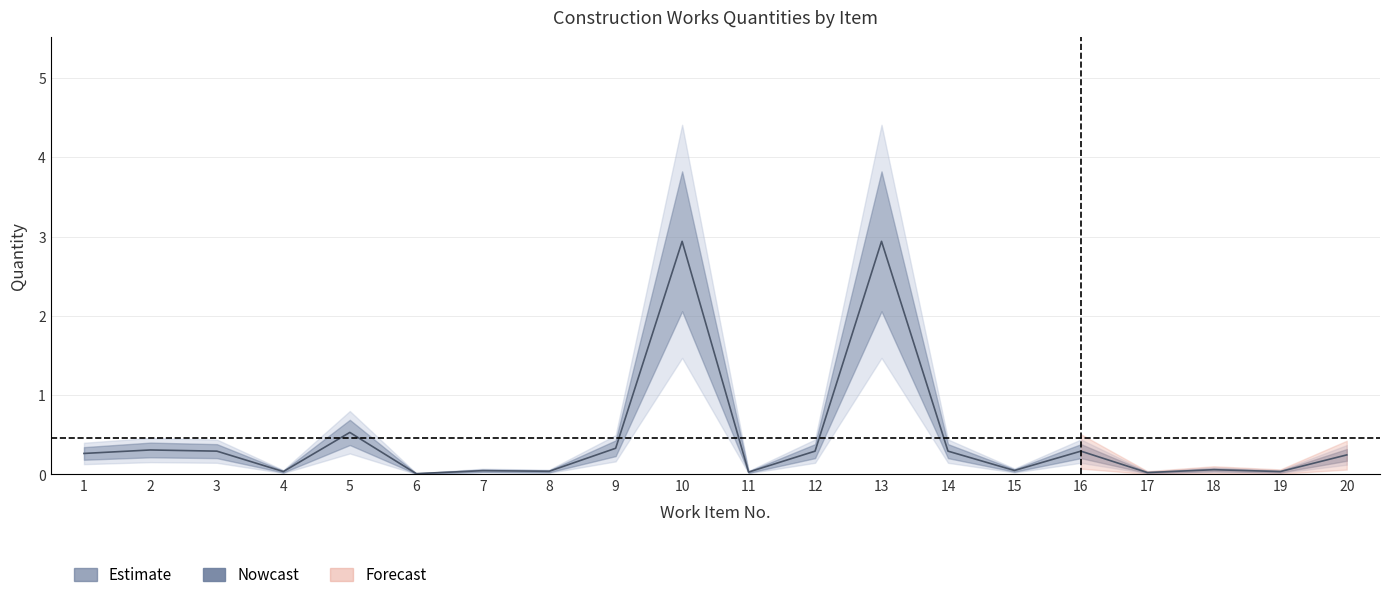

What is the sum of all upper_wide values?

13.6